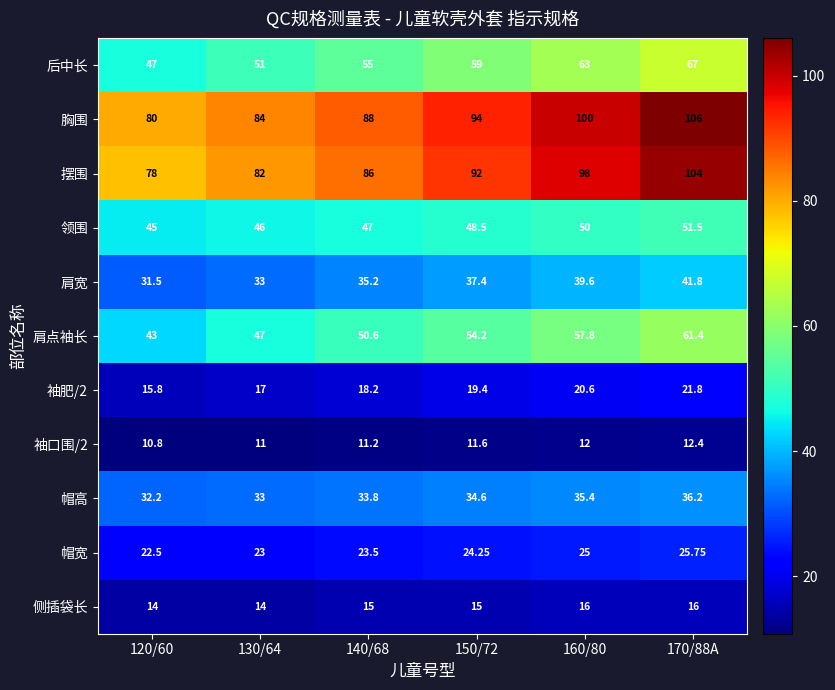

How many categories are shown in the chart?

6